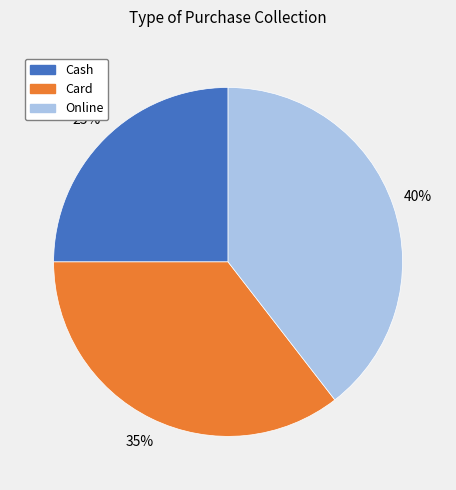

How many segments does this pie chart have?

3